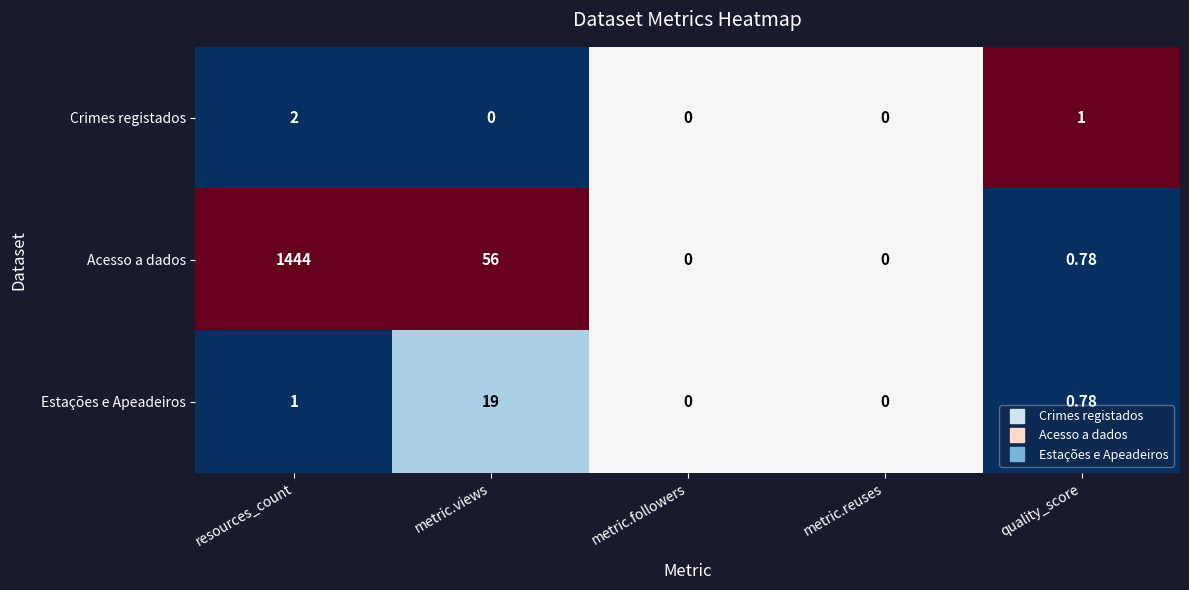

What is the total value across all series at quality_score?

2.6